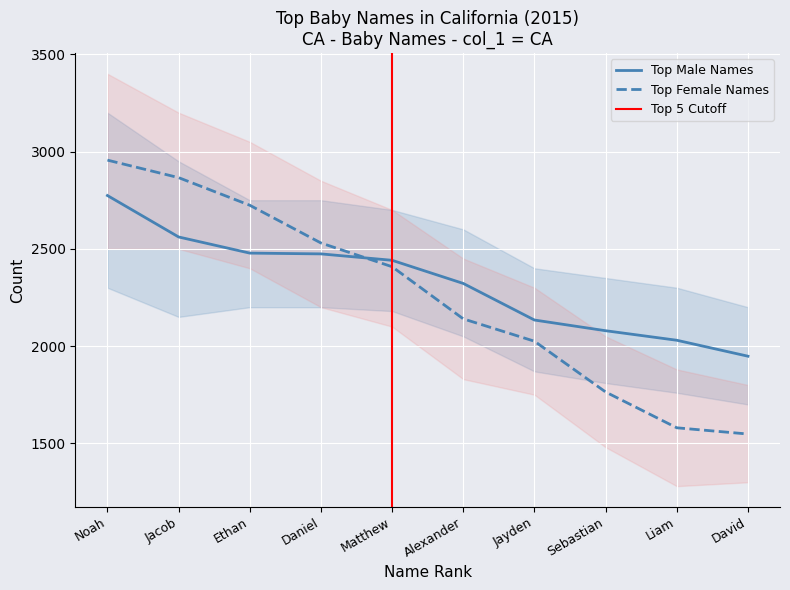

List the series in order of their peak value, lowest first.

Top Male Names, Top Female Names